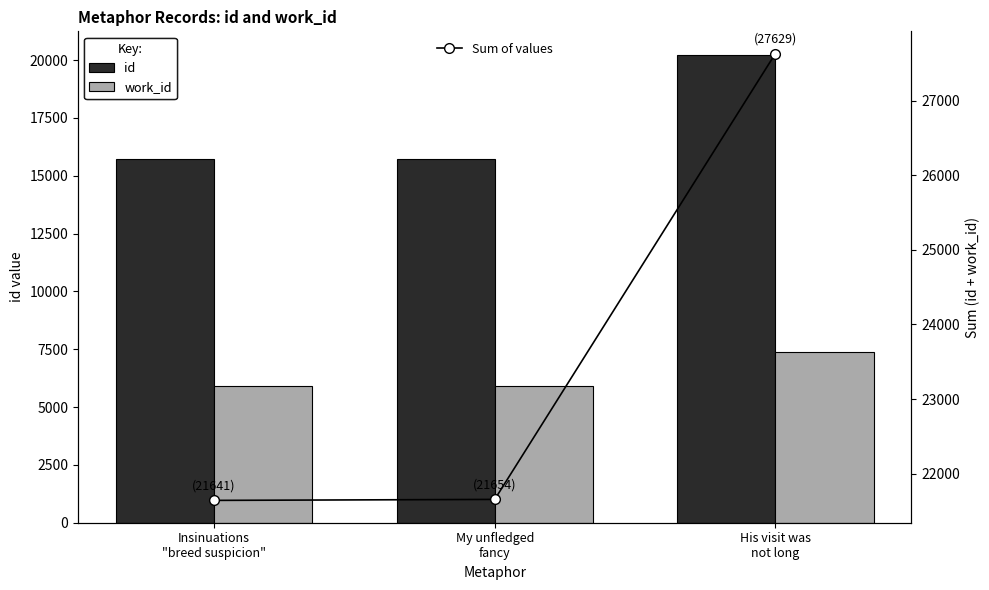

What is the label of the 3rd bar from the left?

His visit was
not long